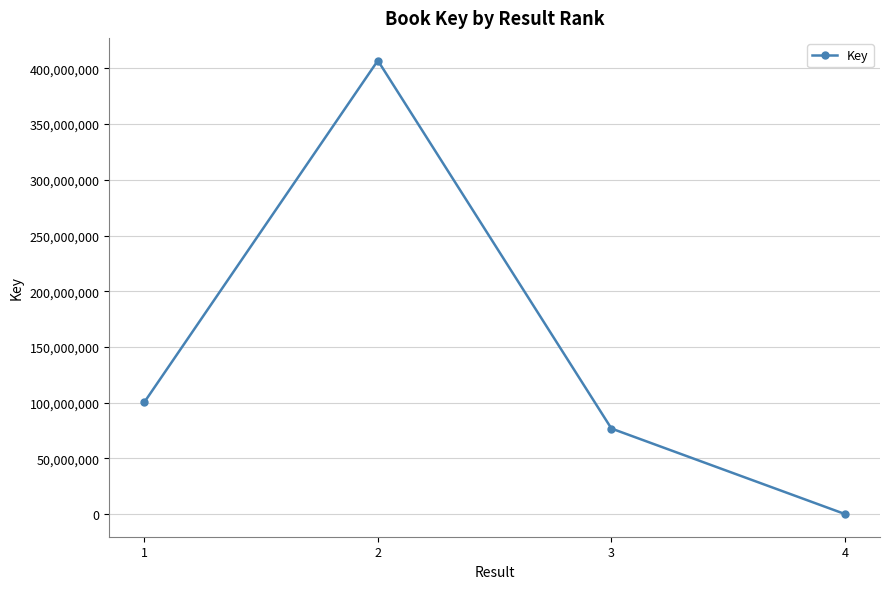

Reading left to right, what are all the values shown in this chart?

1=100358242	2=407016553	3=76764312	4=6867